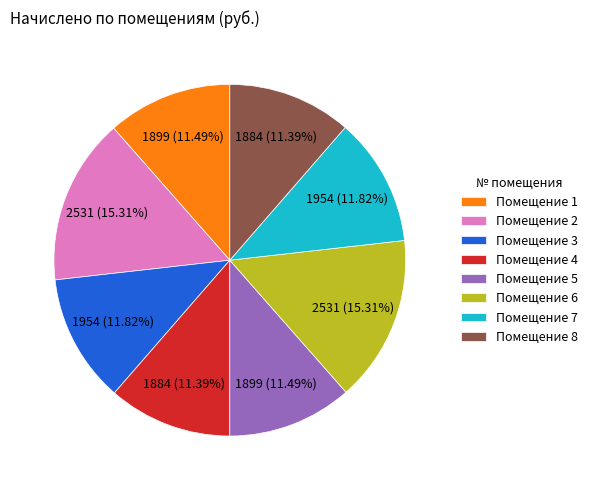

Is the sum of Помещение 6 and Помещение 8 greater than half?

No